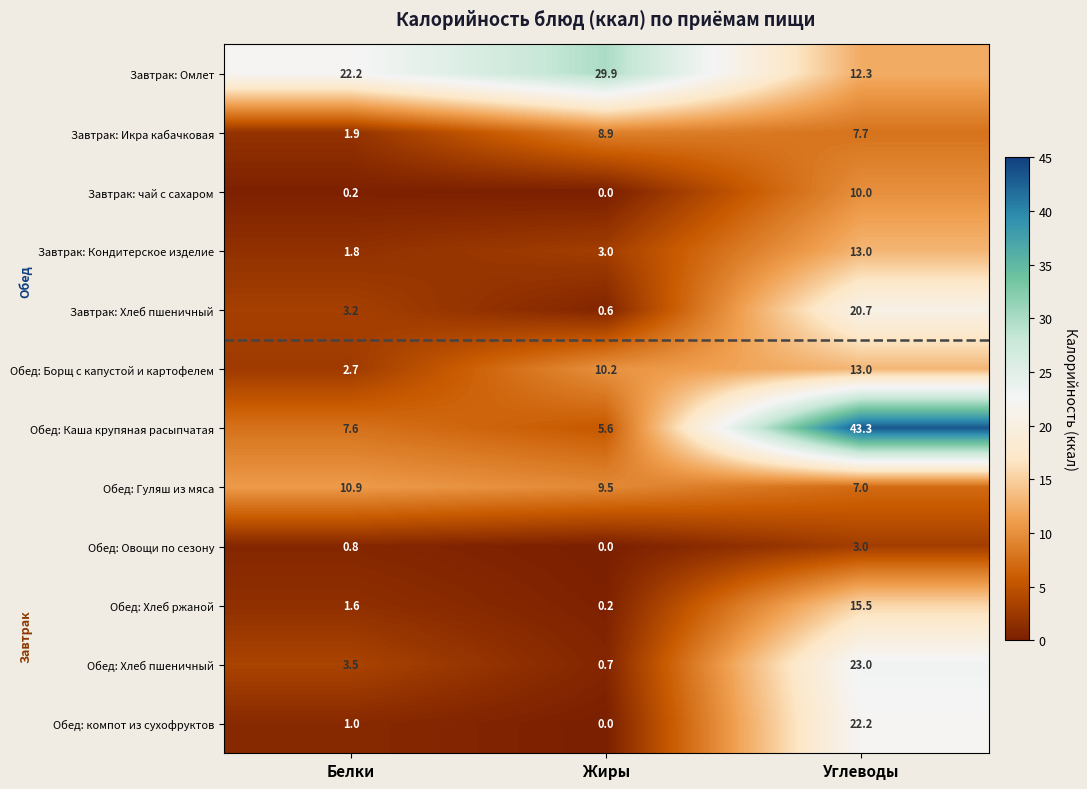

The value of Обед: Хлеб пшеничный at Углеводы is 23.0. True or false?

True